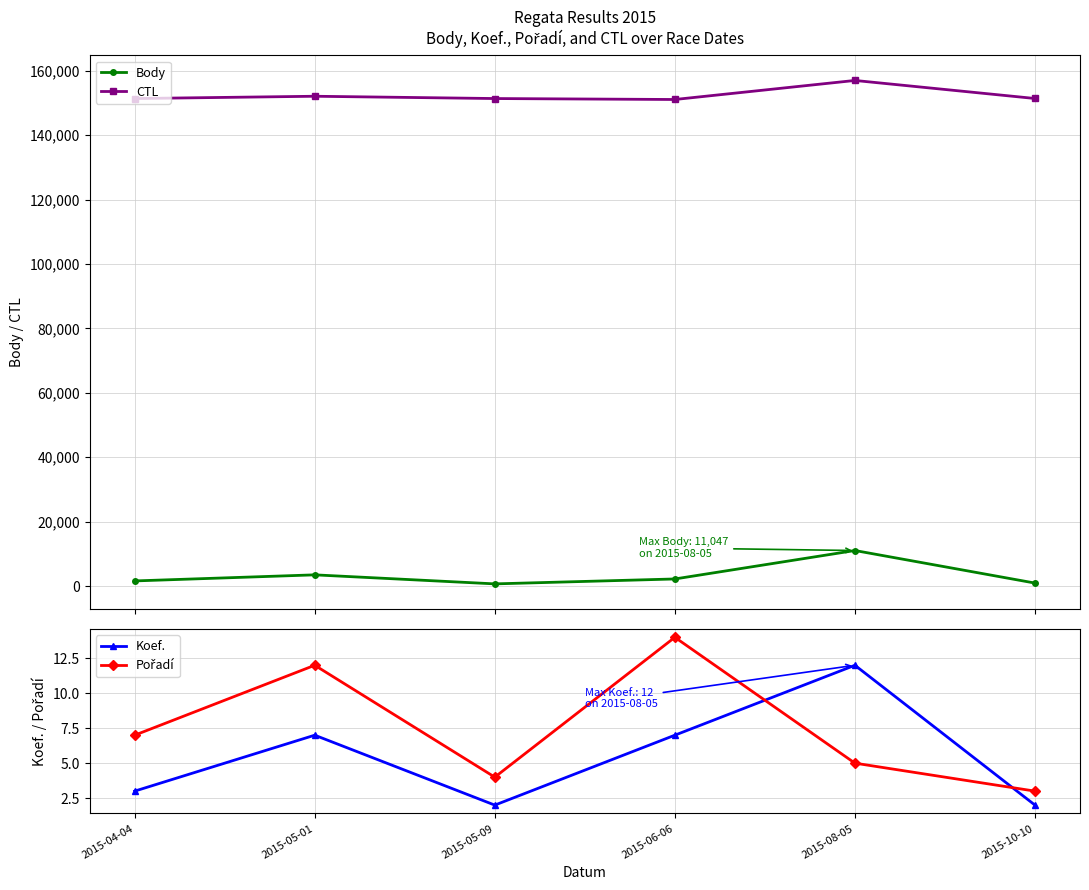

How many categories are shown in the chart?

6